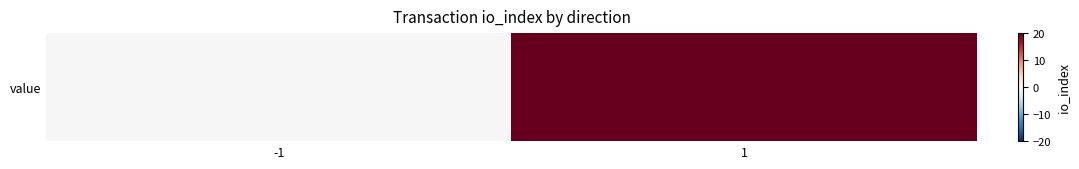

The value at 1 is 31. True or false?

False